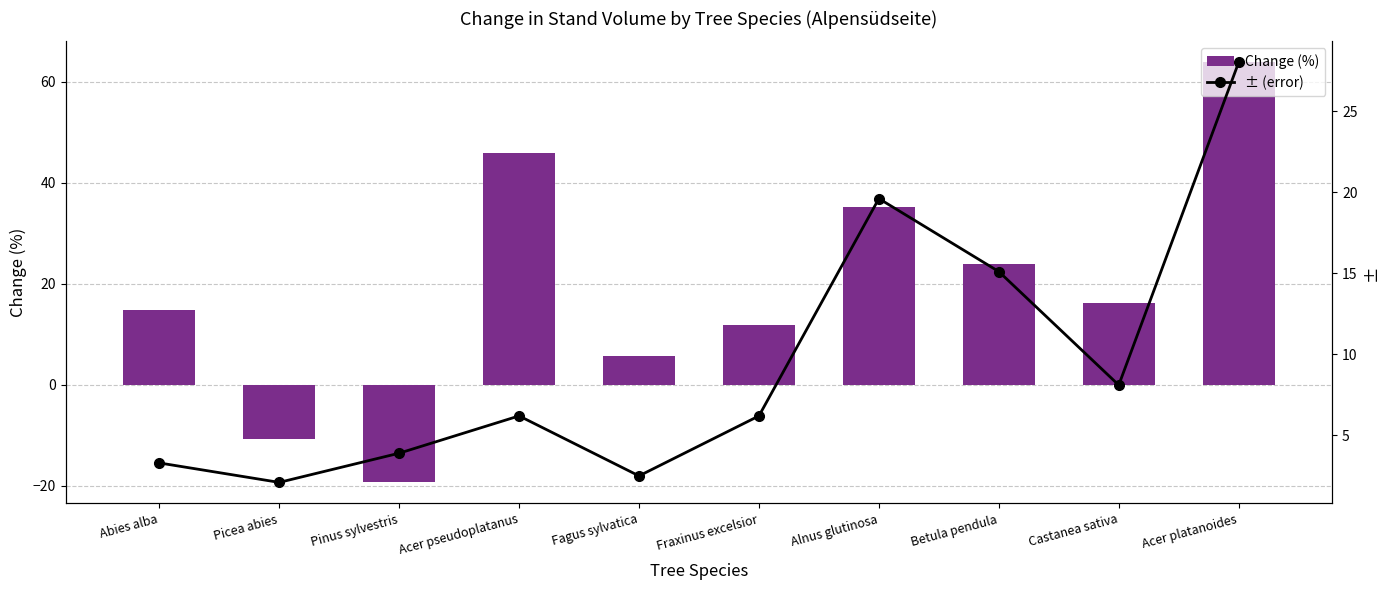

Where is Change (%) nearest to the value 22?

Betula pendula